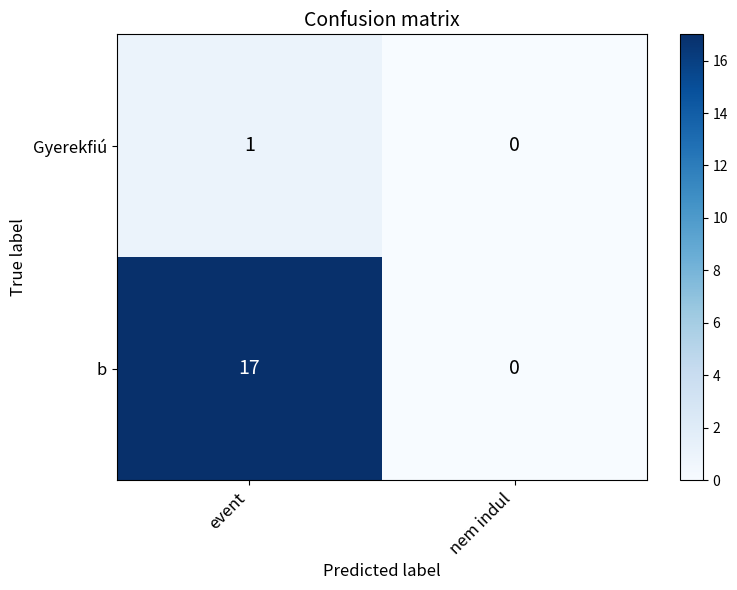

At which category does the chart reach its peak across all series?

event